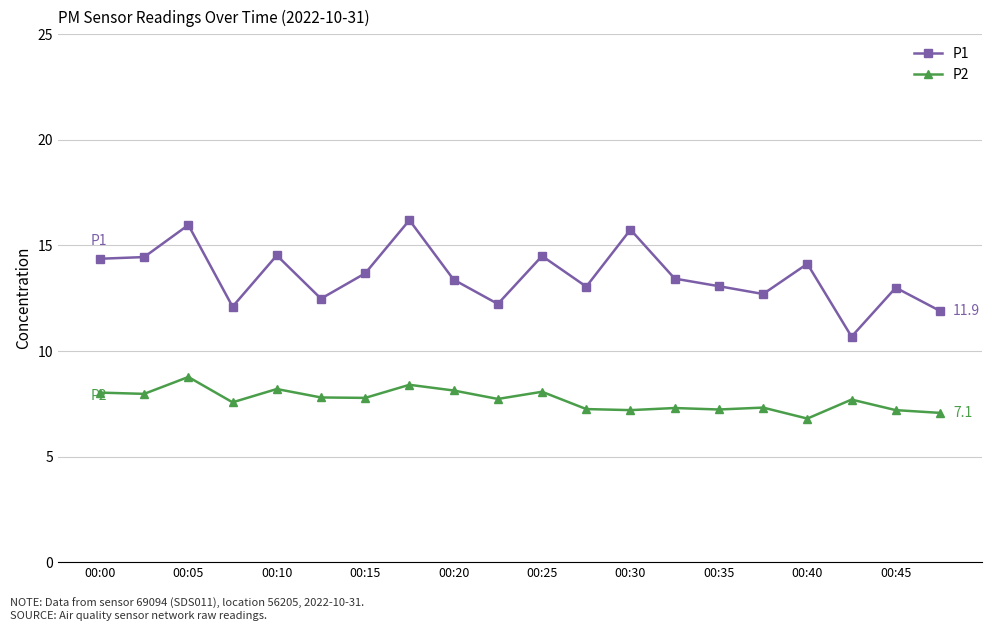

At how many categories does at least one series exceed 8?

20